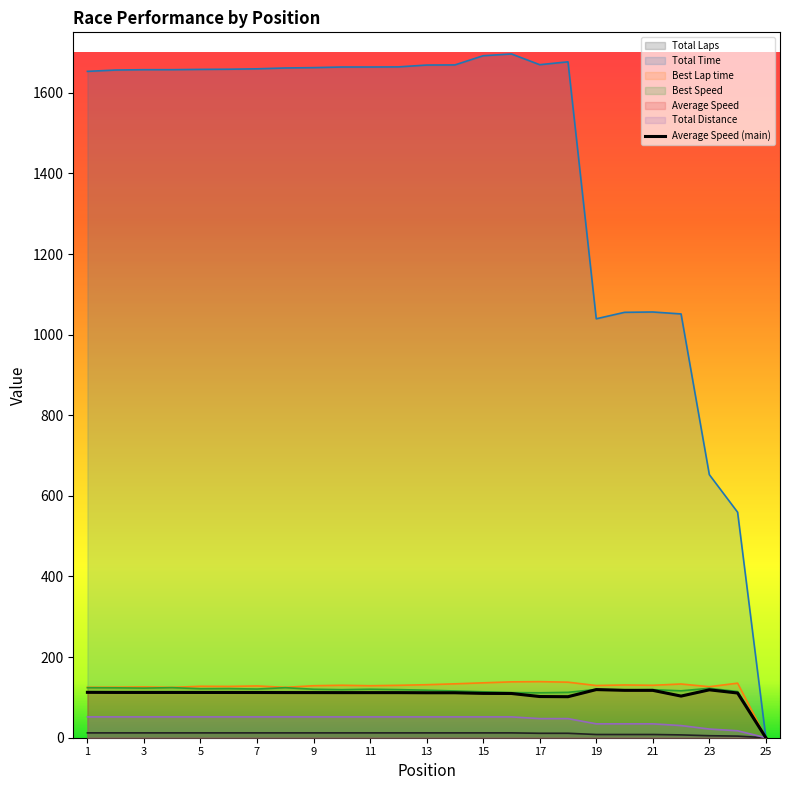

List the labels in order of Total Laps value, largest first.

1, 2, 3, 4, 5, 6, 7, 8, 9, 10, 11, 12, 13, 14, 15, 16, 17, 18, 19, 20, 21, 22, 23, 24, 25